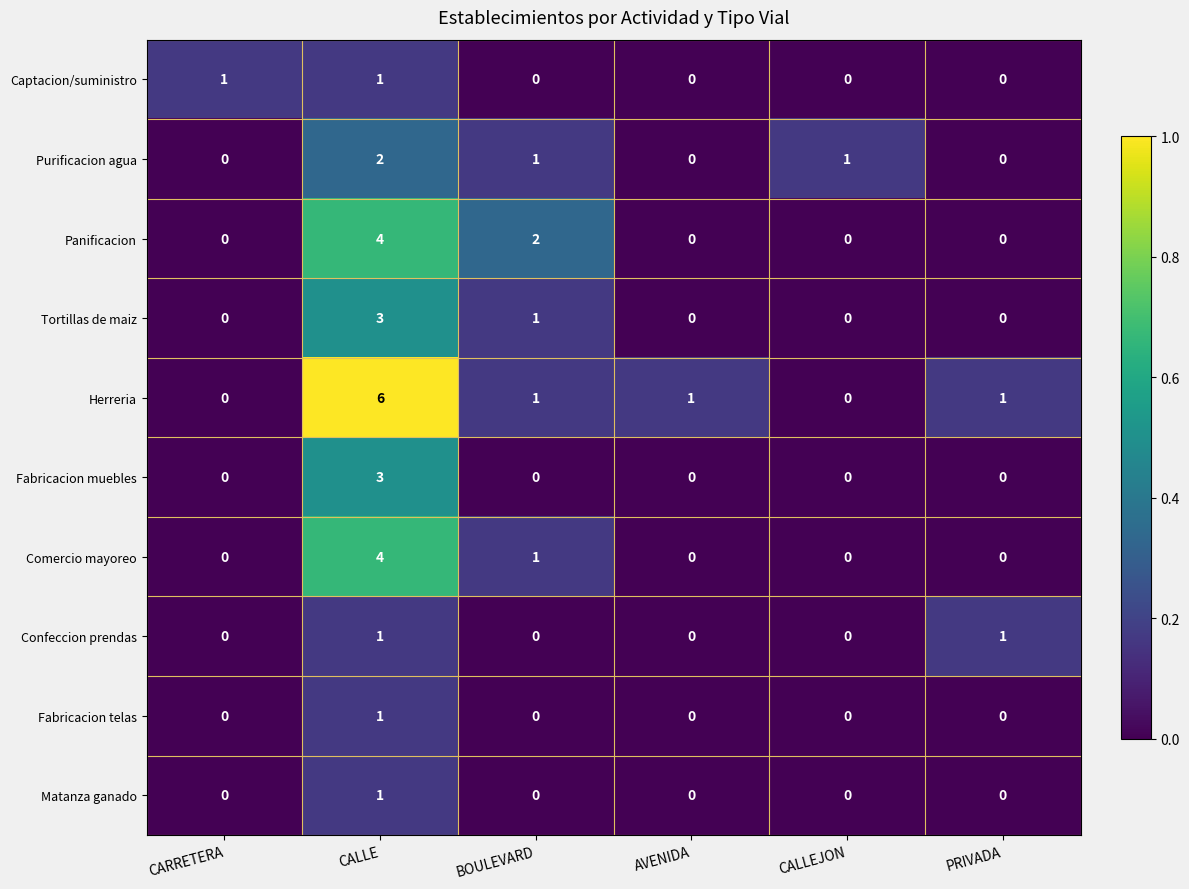

Which series has the largest range (max minus min)?

Herreria